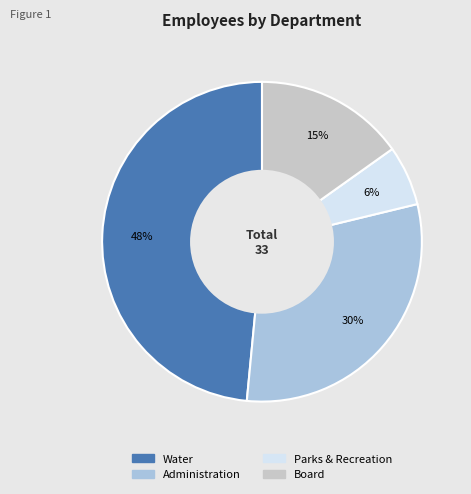

To the nearest percent, what percentage of the pie is Water?

48%